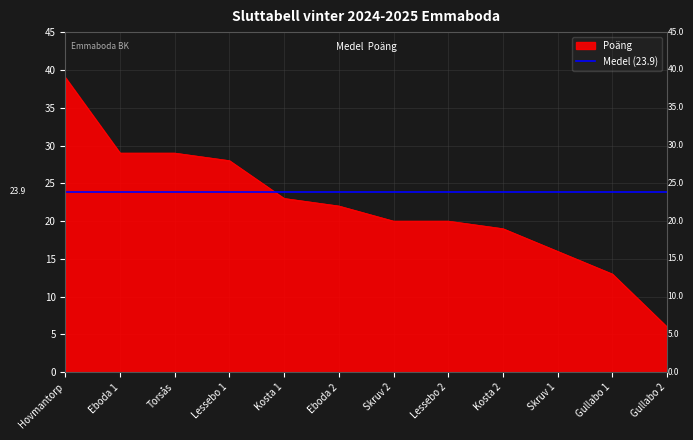

How many lines are shown in the chart?

1